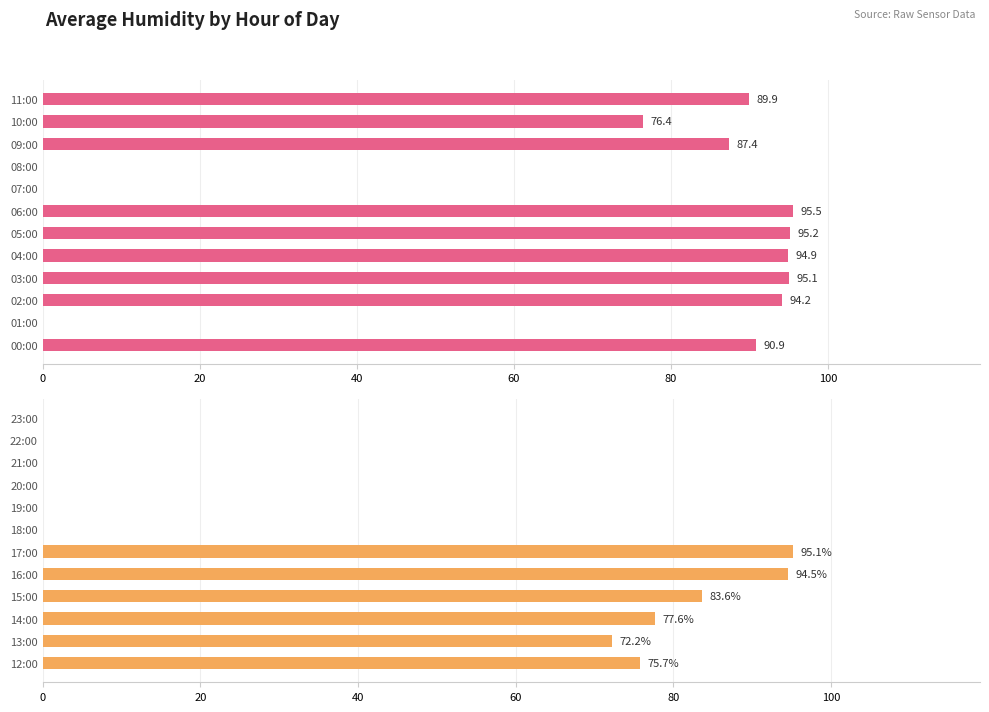

True or false: the data shows 18.6 at 12:00.

False